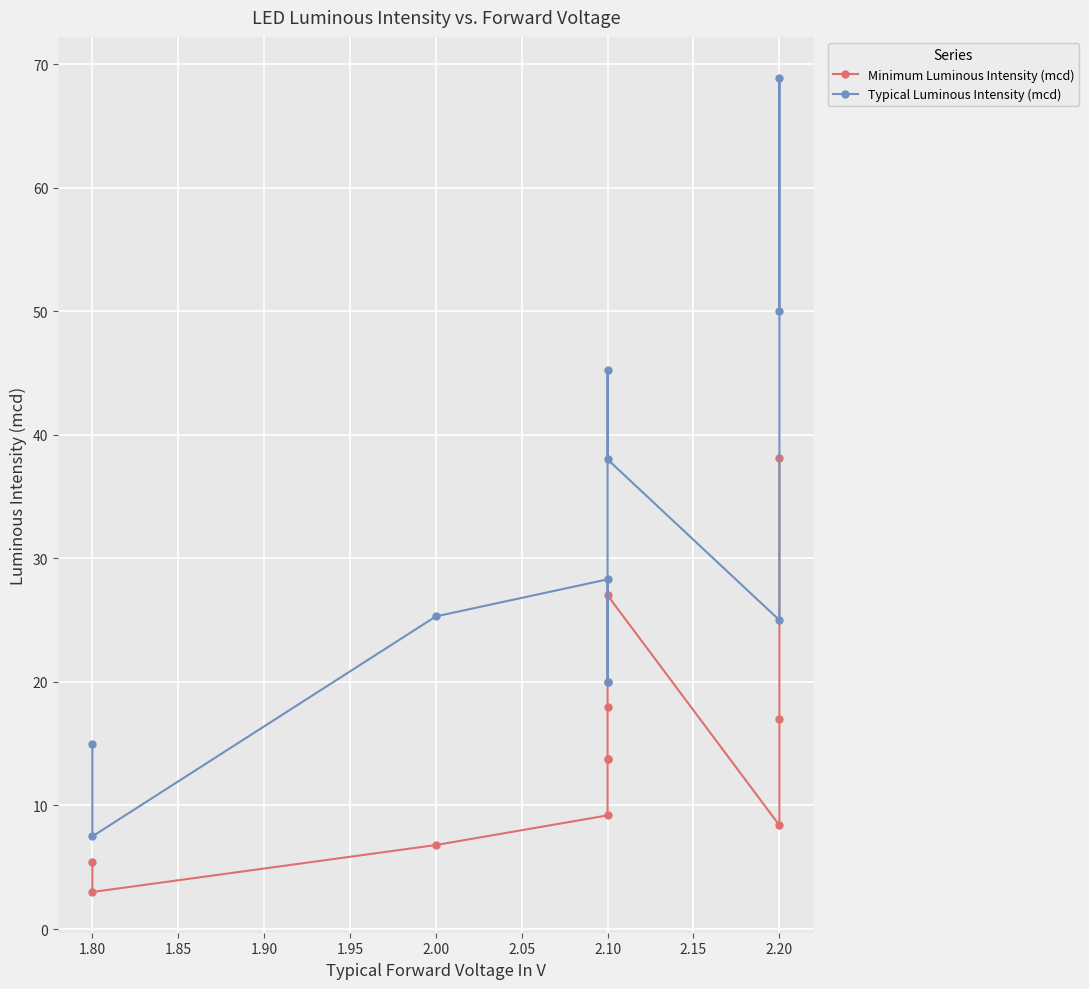

What is the difference between the maximum and minimum values in the Minimum Luminous Intensity (mcd) series?

35.1